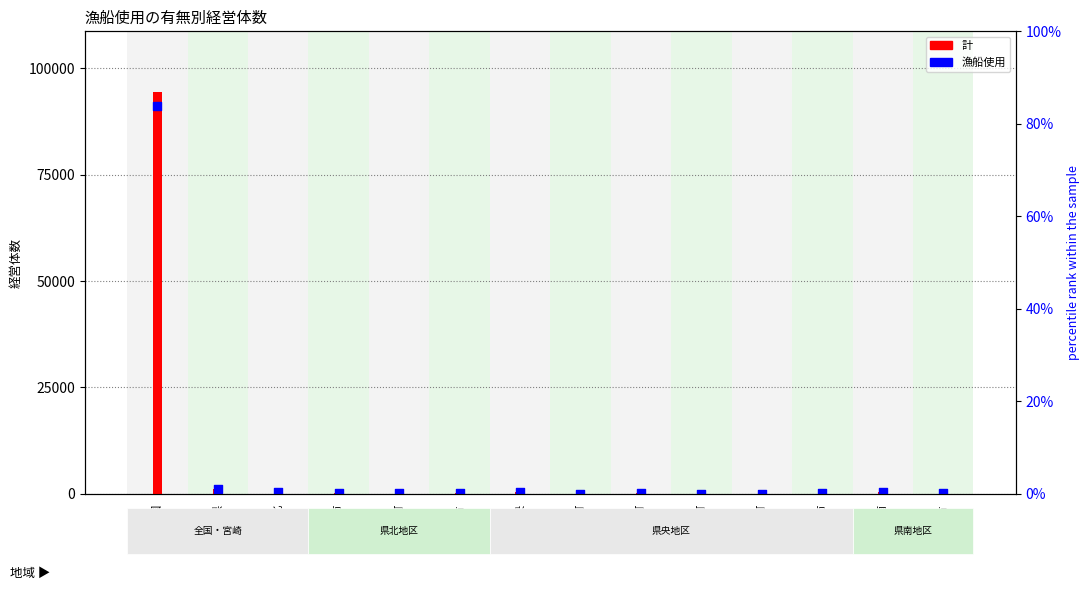

Which series has the largest Y range (max minus min)?

計